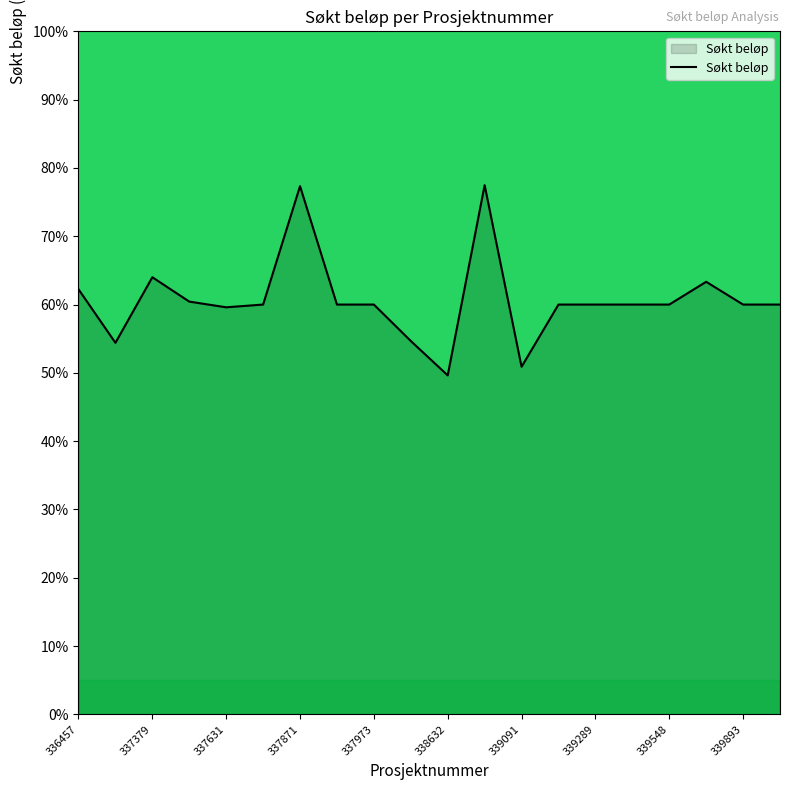

What is the difference between the maximum and minimum values?

27.8